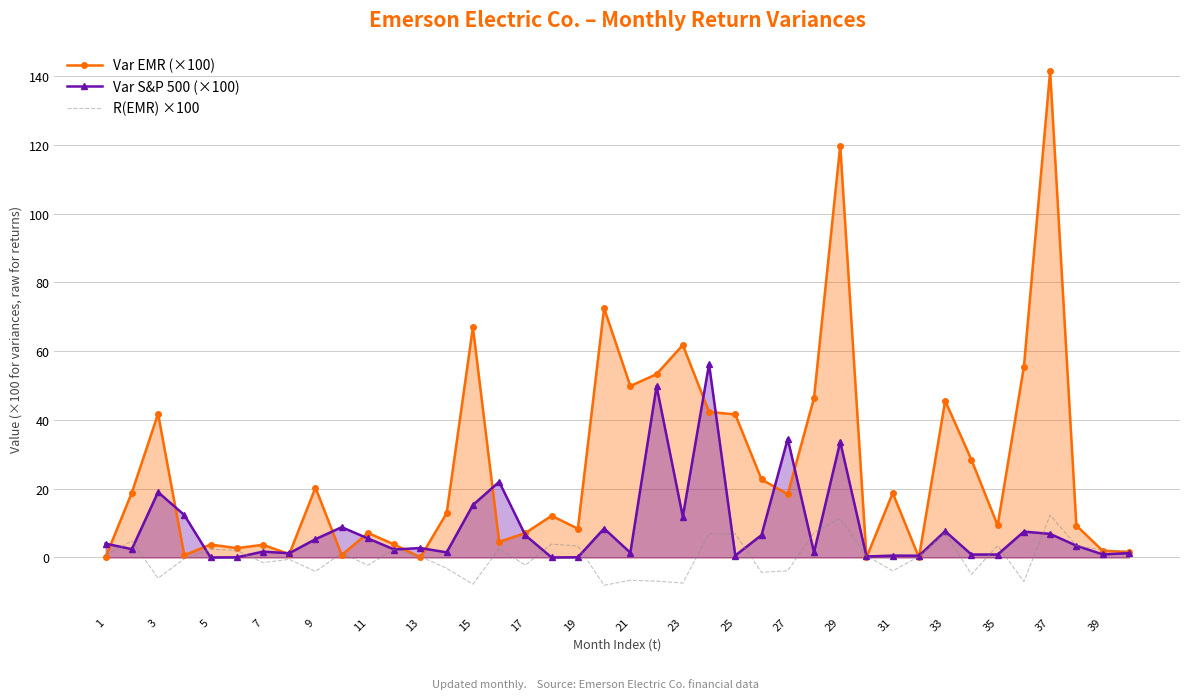

What is the greatest value displayed?

141.4